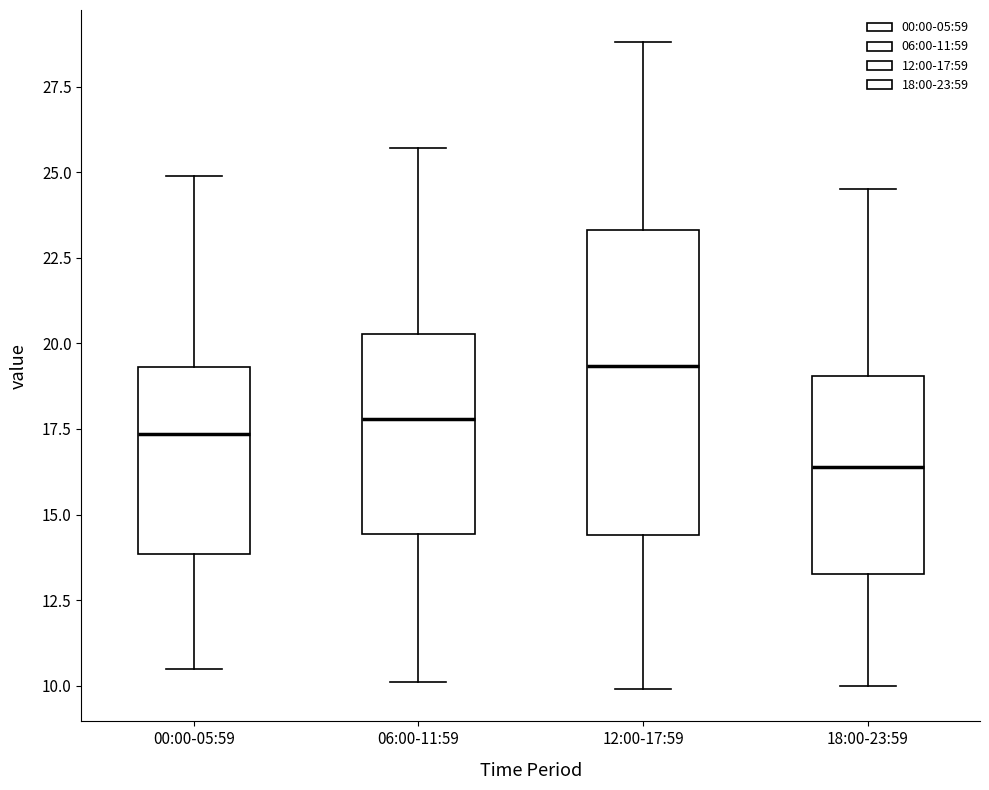

Comparing the boxes themselves (not the whiskers), which one is the tallest?

12:00-17:59